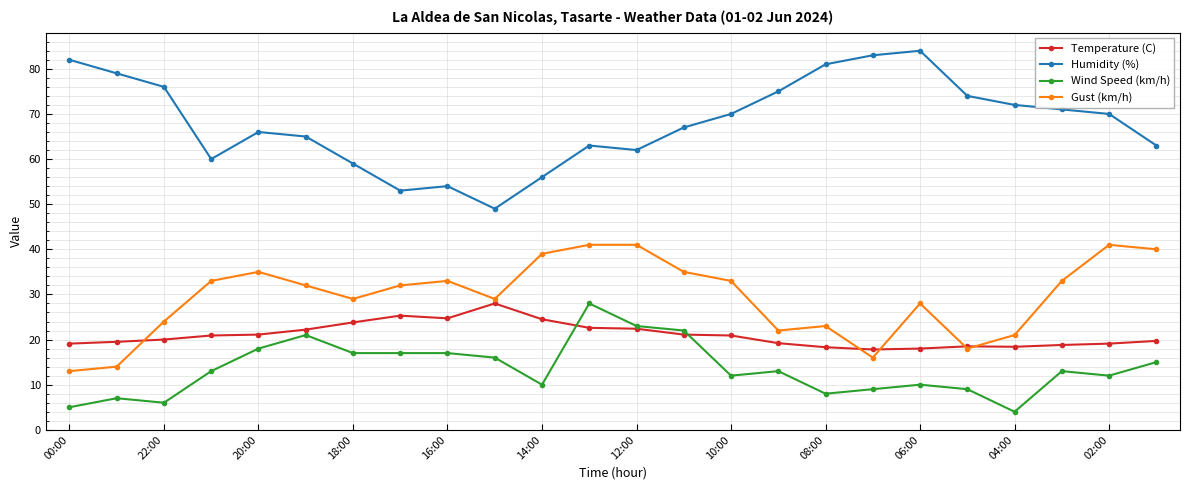

What is the maximum value for Wind Speed (km/h)?

28.0